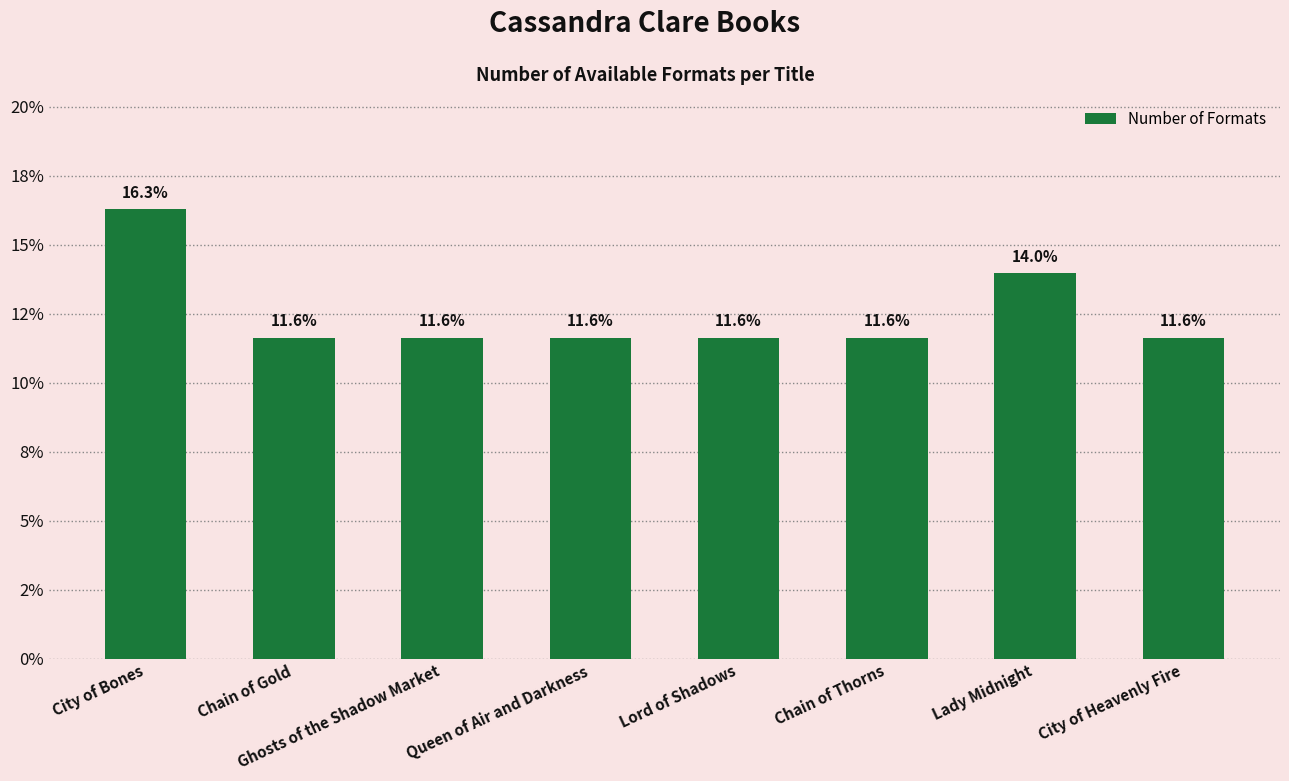

Does the chart contain any negative values?

No